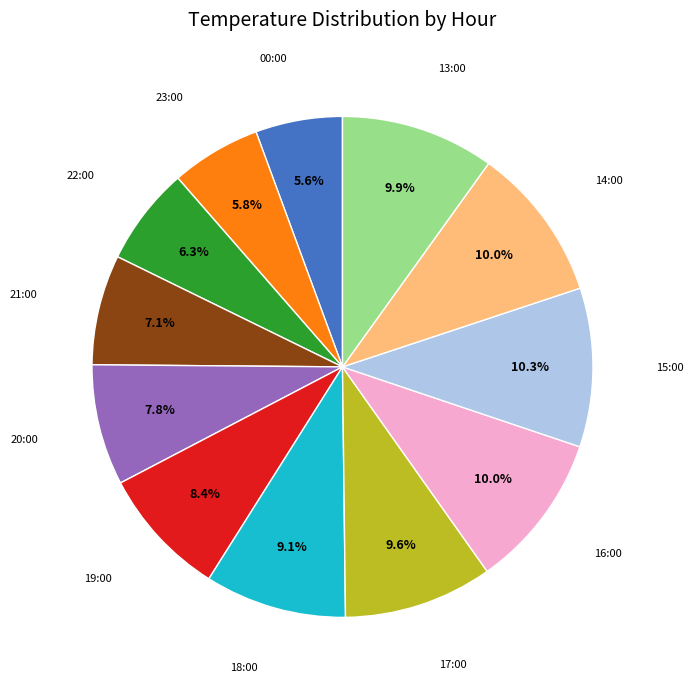

Approximately how many times larger is the value at 15:00 compared to 14:00?

1.0